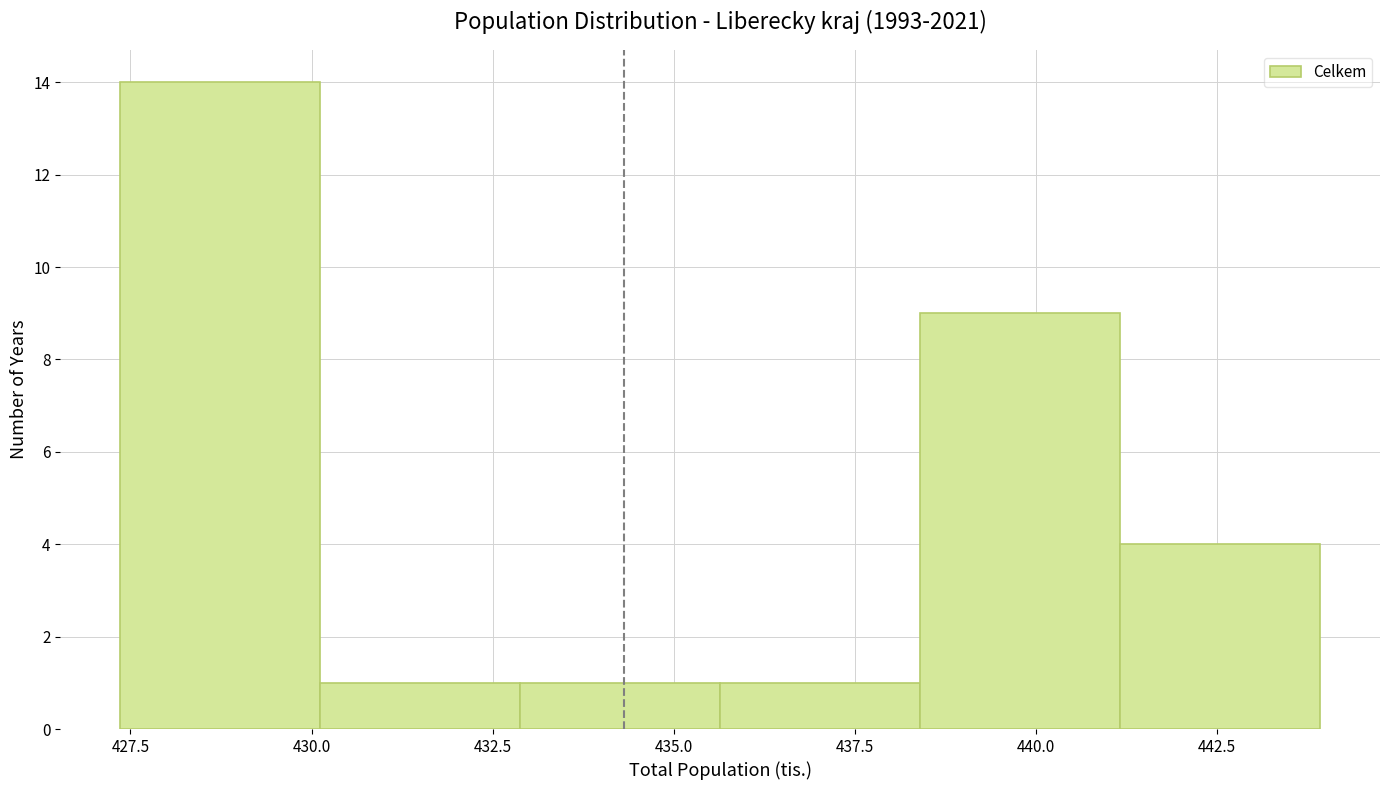

Reading left to right, list every bar in this chart as the range it spans on the x-axis followed by its height. Neither the bar edges nor the heights are printed on the chart, so give them approximately, as read against the axes.

427.5 to 430.0: 14
430.0 to 433.0: 1
433.0 to 435.5: 1
435.5 to 438.5: 1
438.5 to 441.0: 9
441.0 to 444.0: 4